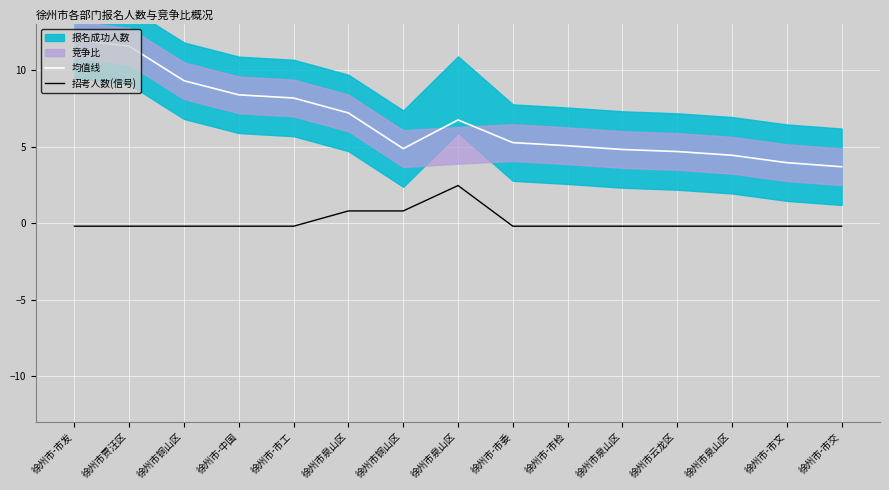

How many lines are shown in the chart?

2